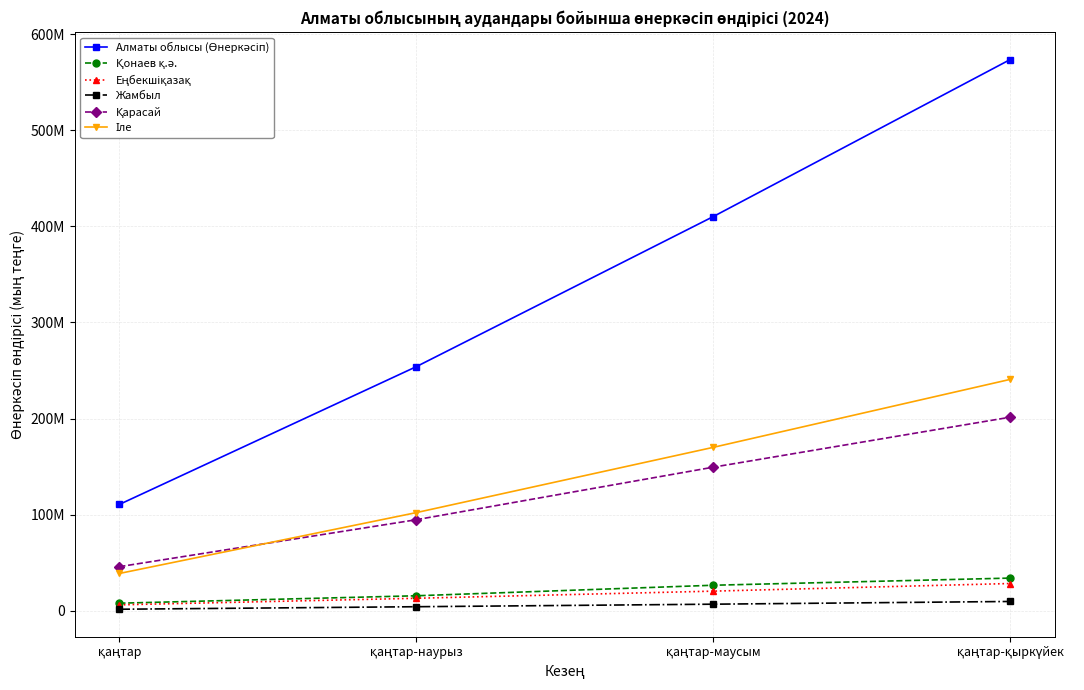

Reading left to right, transcribe all the data shown in this chart.

Алматы облысы (Өнеркәсіп): қаңтар=110568821	қаңтар-наурыз=253977188	қаңтар-маусым=410175912	қаңтар-қыркүйек=573623642
Қонаев қ.ә.: қаңтар=7784299	қаңтар-наурыз=15518056	қаңтар-маусым=26479032	қаңтар-қыркүйек=33924473
Еңбекшіқазақ: қаңтар=6069783	қаңтар-наурыз=12919526	қаңтар-маусым=20345410	қаңтар-қыркүйек=28281011
Жамбыл: қаңтар=1500215	қаңтар-наурыз=4124447	қаңтар-маусым=6757533	қаңтар-қыркүйек=9587541
Қарасай: қаңтар=45797819	қаңтар-наурыз=94672273	қаңтар-маусым=149364737	қаңтар-қыркүйек=201403791
Іле: қаңтар=38729239	қаңтар-наурыз=102069938	қаңтар-маусым=169994076	қаңтар-қыркүйек=240737118